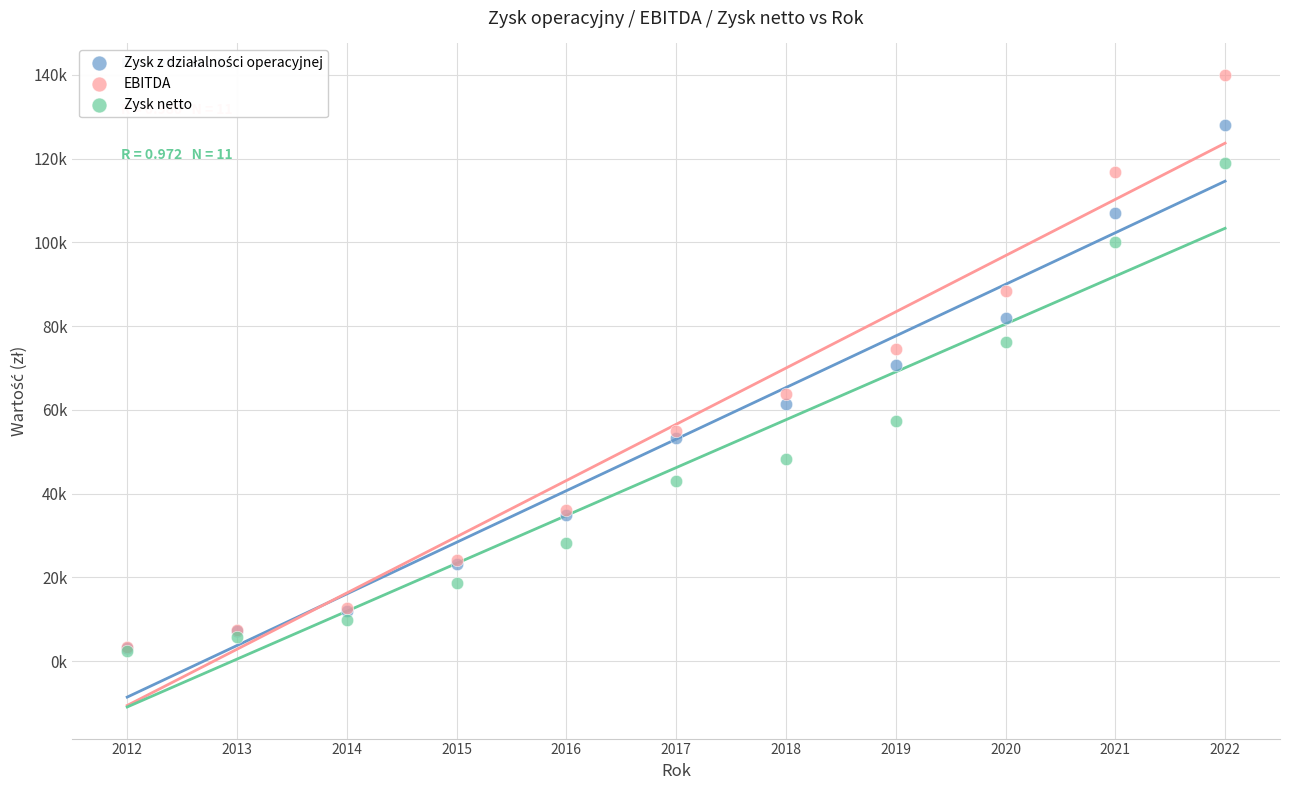

Which series has the largest Y range (max minus min)?

EBITDA